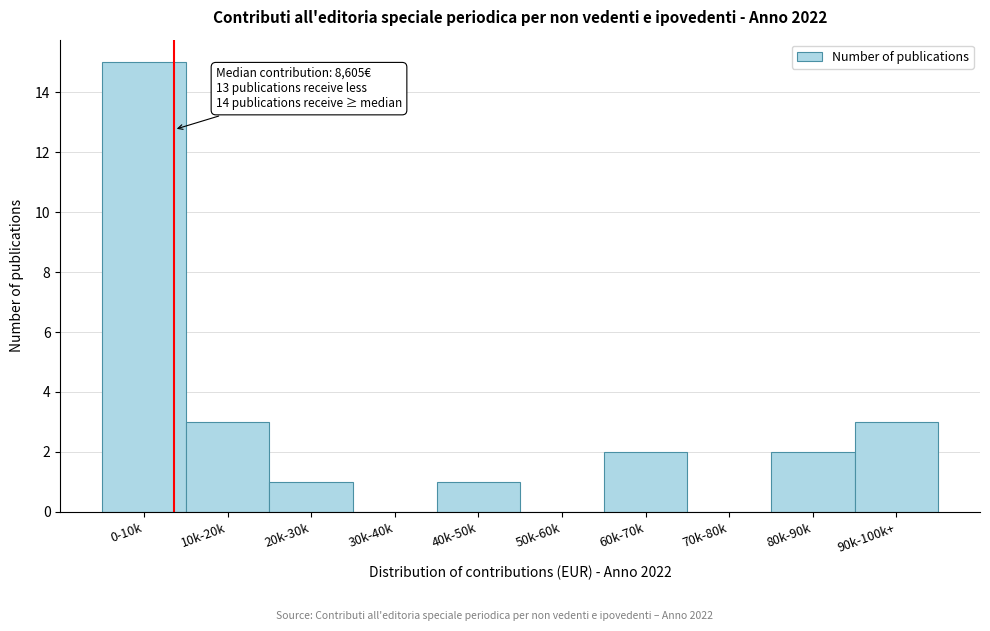

Reading right to left, list all the values displayed in this chart.

90k-100k+=3	80k-90k=2	70k-80k=0	60k-70k=2	50k-60k=0	40k-50k=1	30k-40k=0	20k-30k=1	10k-20k=3	0-10k=15